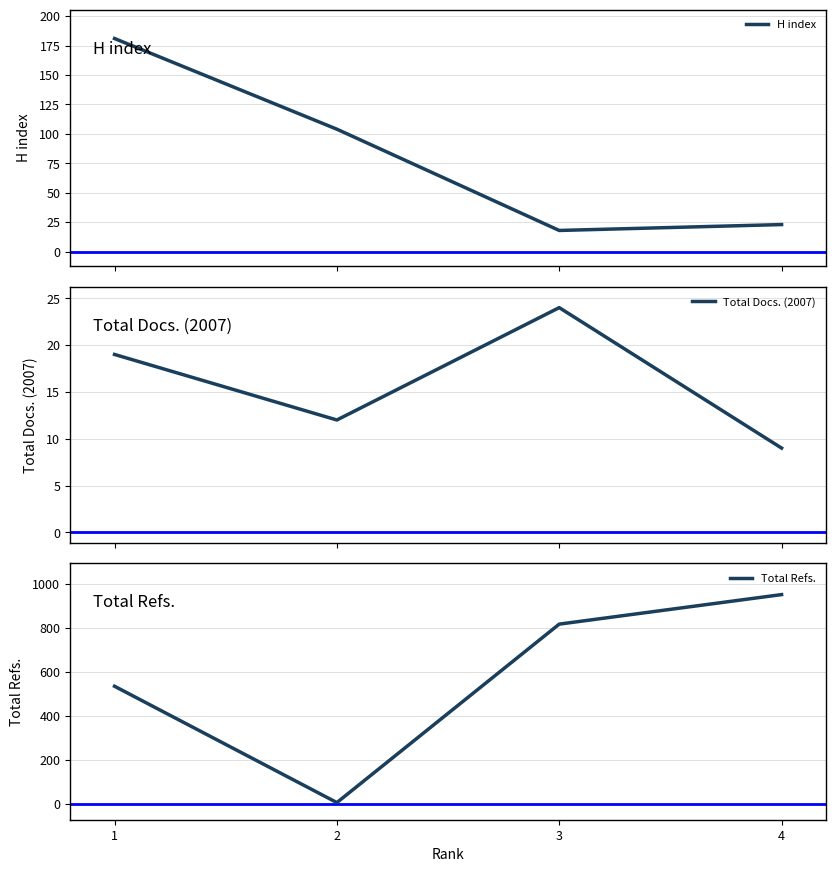

What is the value of the H index point at the 1st from the left?

181